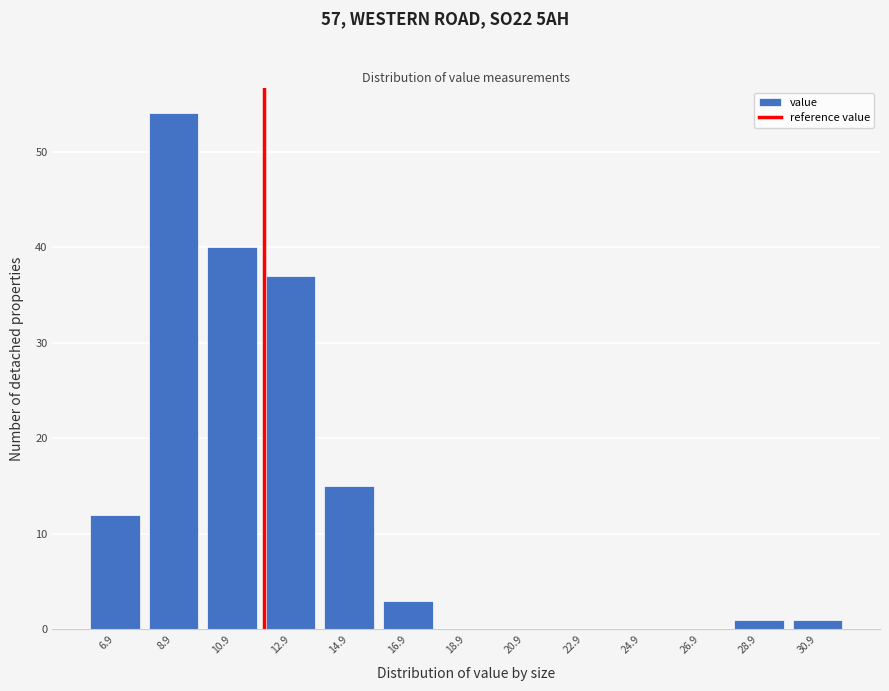

Reading right to left, what are all the values shown in this chart?

30.9=1	28.9=1	26.9=0	24.9=0	22.9=0	20.9=0	18.9=0	16.9=3	14.9=15	12.9=37	10.9=40	8.9=54	6.9=12